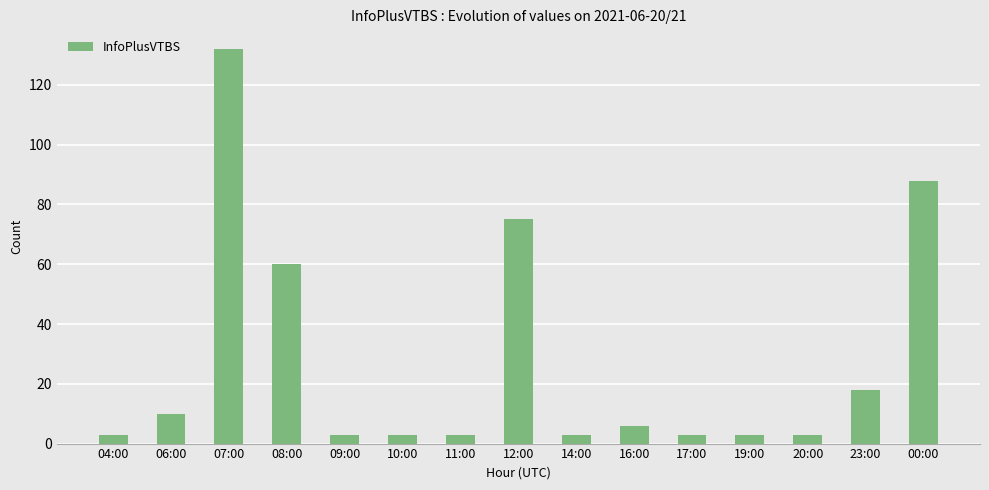

What is the average value?

28